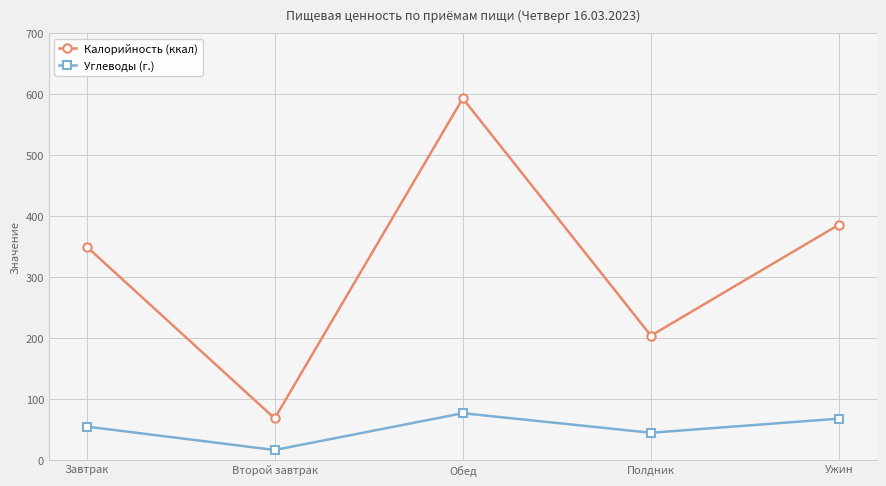

Between Обед and Полдник, which series saw the biggest shift?

Калорийность (ккал)